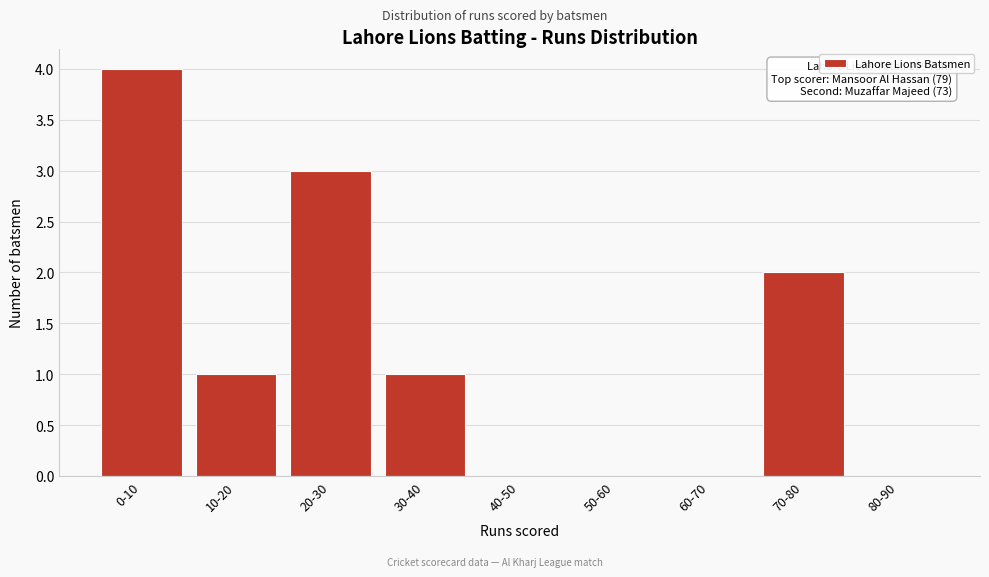

Reading left to right, transcribe all the data shown in this chart.

0-10=4	10-20=1	20-30=3	30-40=1	40-50=0	50-60=0	60-70=0	70-80=2	80-90=0